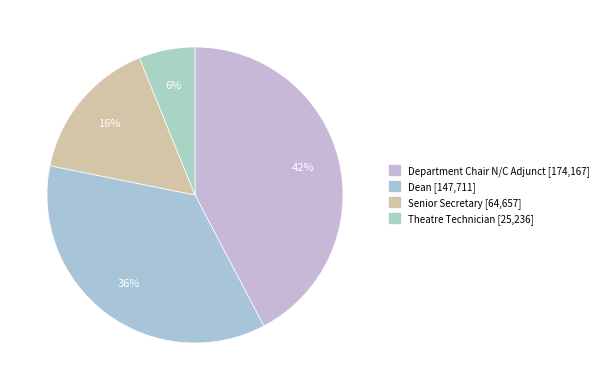

Which slice is the largest?

Department Chair N/C Adjunct